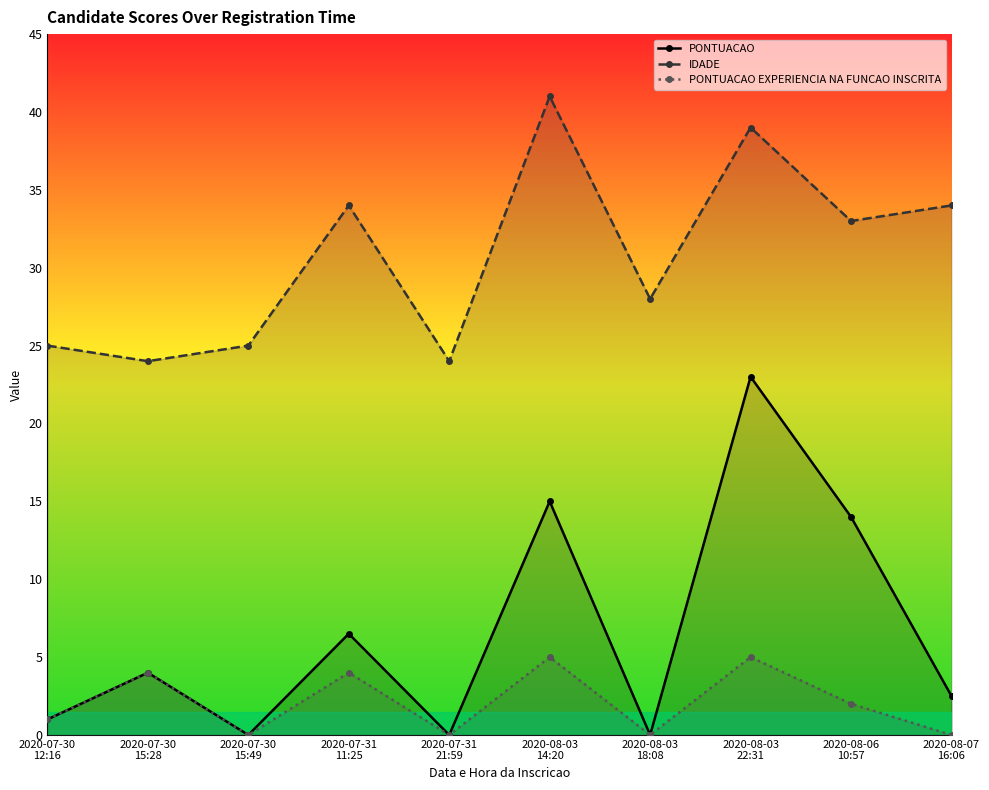

The PONTUACAO series shows 9.5 at 2020-07-31
11:25. True or false?

False